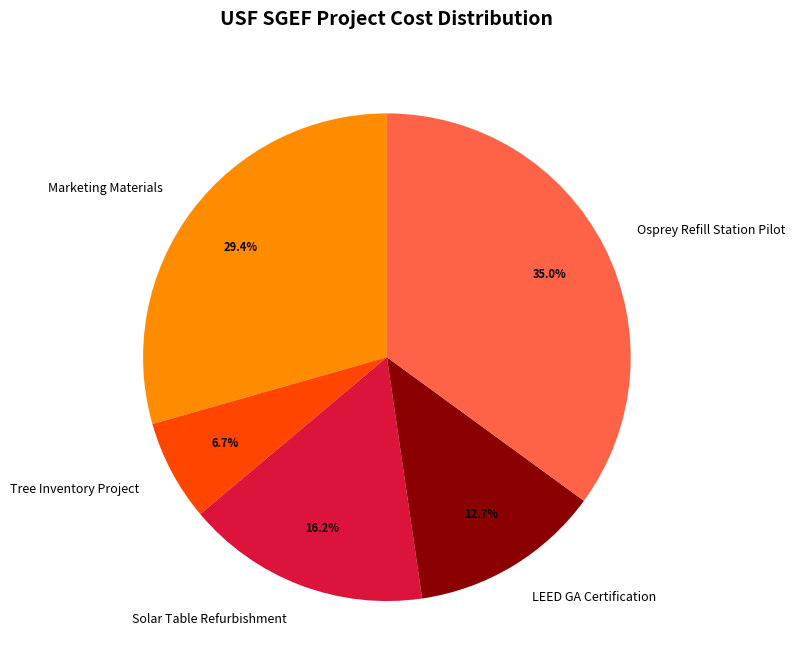

To the nearest percent, what portion does LEED GA Certification represent?

13%